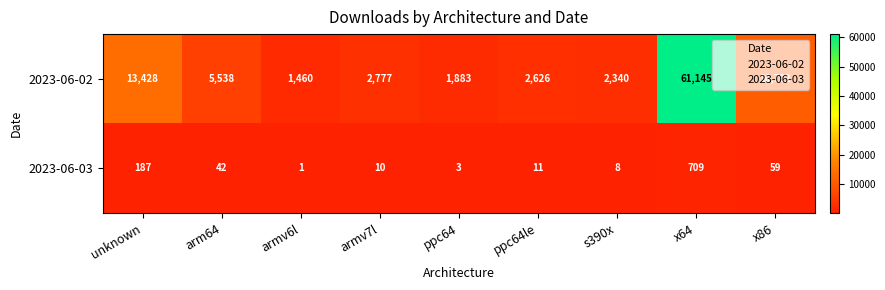

Which series has the largest total across all categories?

2023-06-02